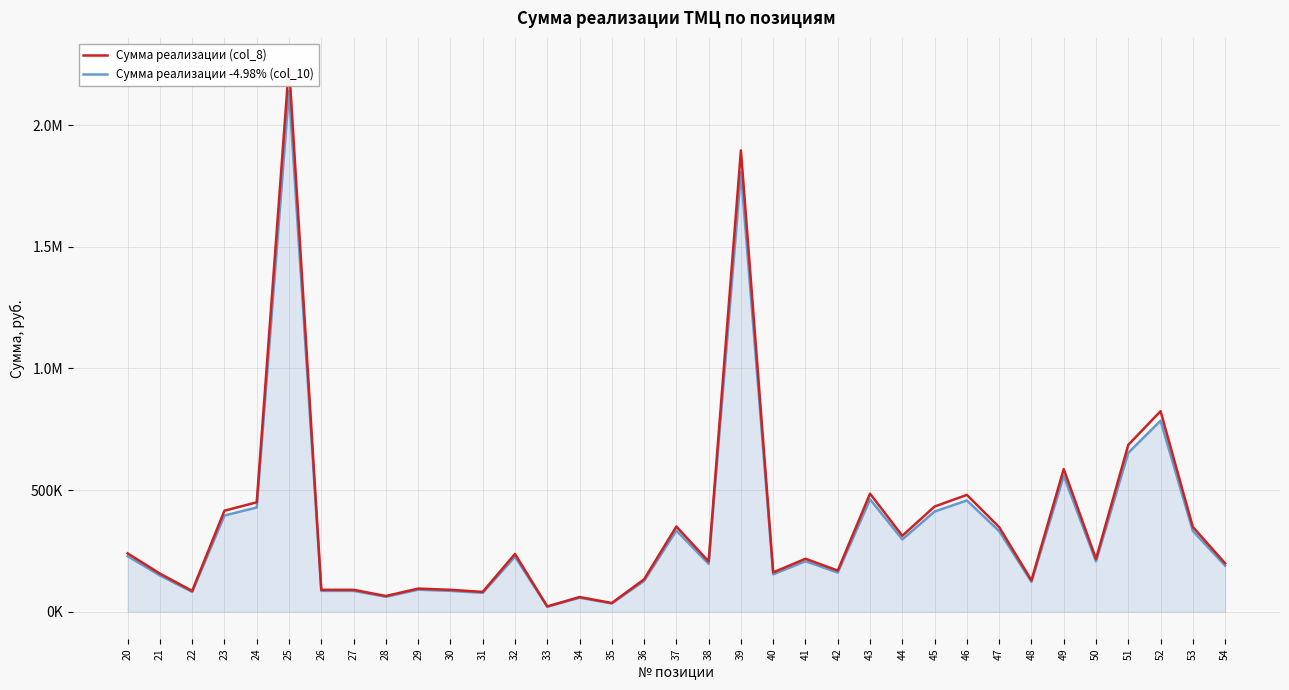

Reading right to left, transcribe all the data shown in this chart.

Сумма реализации (col_8): 54=198622.1	53=348226.8	52=824250.0	51=685860.0	50=216926.6	49=586162.5	48=128625.0	47=347550.0	46=480134.0	45=432294.9	44=312060.0	43=485011.7	42=168840.0	41=217476.0	40=161532.0	39=1896801.1	38=206291.7	37=350028.6	36=132933.6	35=35437.5	34=60062.1	33=21437.5	32=237246.5	31=81217.5	30=89817.6	29=94815.0	28=64365.0	27=89805.4	26=89805.4	25=2247000.0	24=449660.8	23=415107.1	22=85285.2	21=156472.0	20=239679.1
Сумма реализации -4.98% (col_10): 54=189200.0	53=331707.8	52=785149.6	51=653324.4	50=206636.2	49=558356.3	48=122523.4	47=331063.1	46=457357.6	45=411787.8	44=297256.6	43=462003.9	42=160830.6	41=207159.5	40=153869.3	39=1806821.4	38=196505.7	37=333424.1	36=126627.6	35=33756.4	34=57212.9	33=20420.6	32=225992.1	31=77364.7	30=85556.8	29=90317.2	28=61311.7	27=85545.3	26=85545.3	25=2140407.7	24=428330.0	23=395415.5	22=81239.5	21=149049.4	20=228309.3